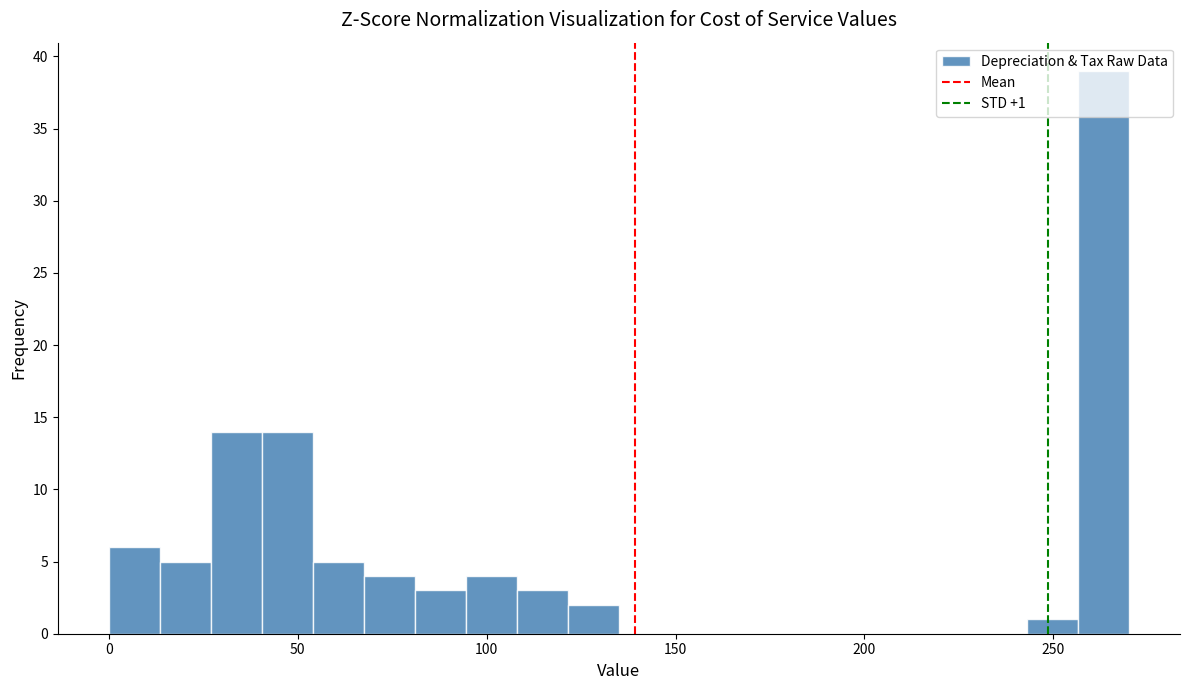

Read against the x-axis, roughly where is the centre of the tallest bar?

265